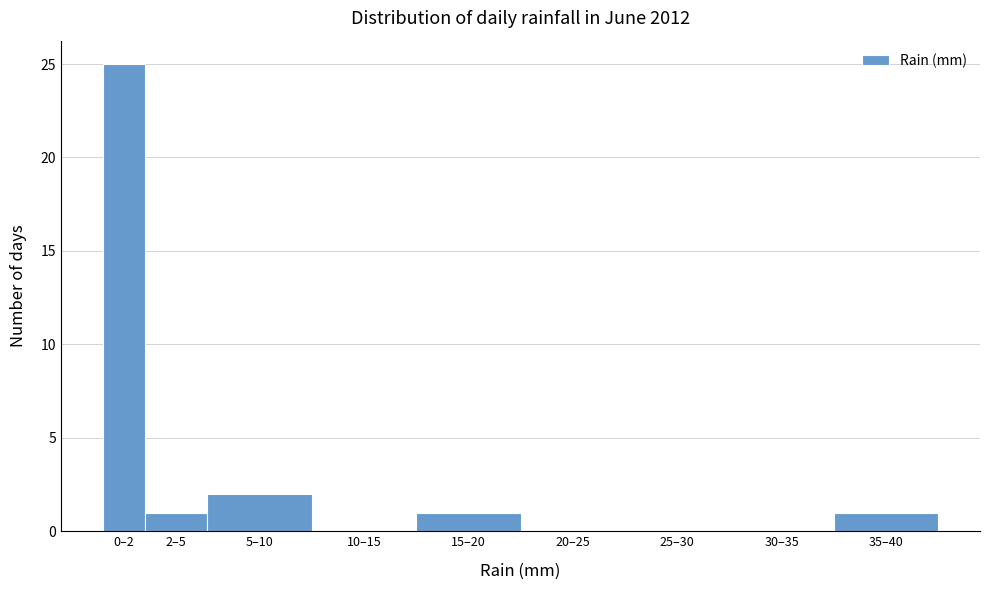

Reading left to right, what are all the values shown in this chart?

0–2=25	2–5=1	5–10=2	10–15=0	15–20=1	20–25=0	25–30=0	30–35=0	35–40=1